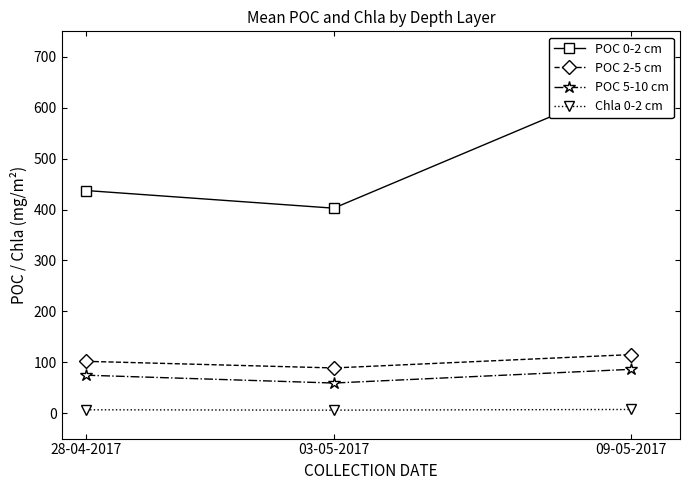

At which category does the chart reach its minimum across all series?

03-05-2017